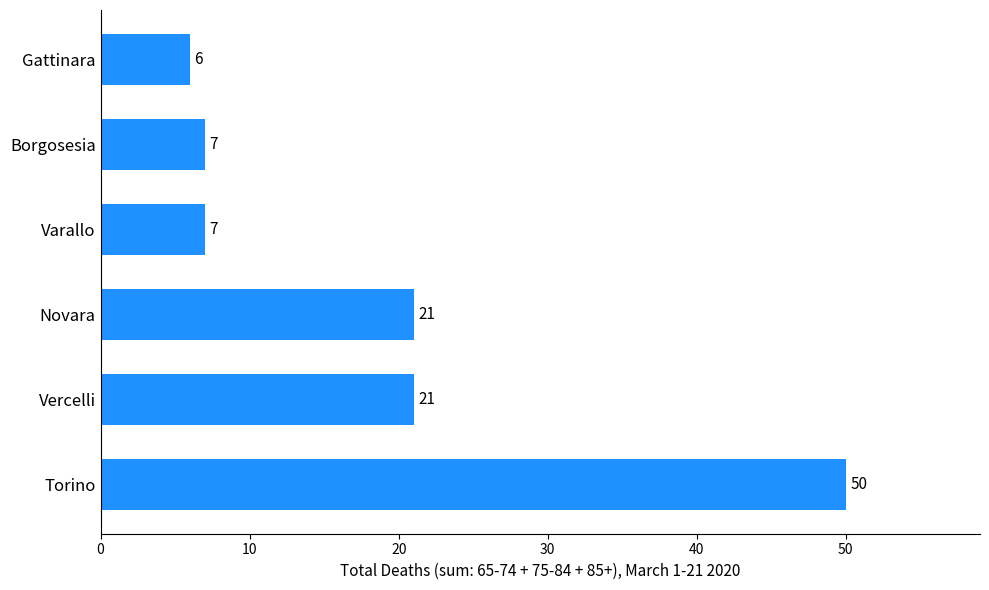

At which category does the chart reach its minimum across all series?

Gattinara